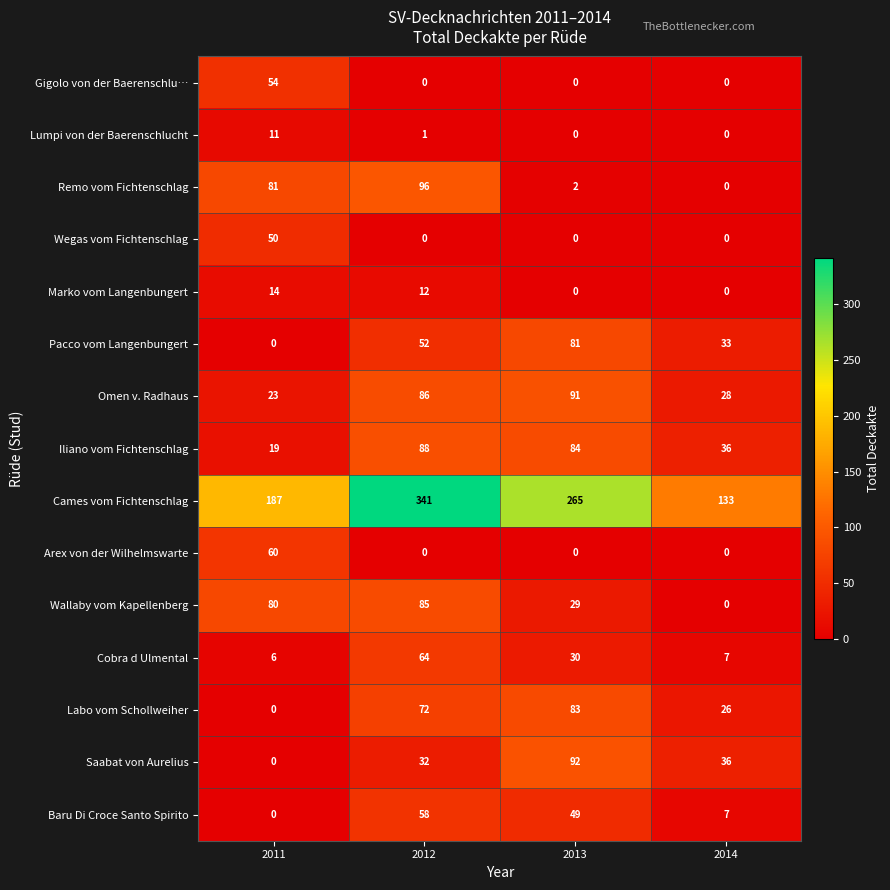

What is the difference between the maximum and minimum values in the Wallaby vom Kapellenberg series?

85